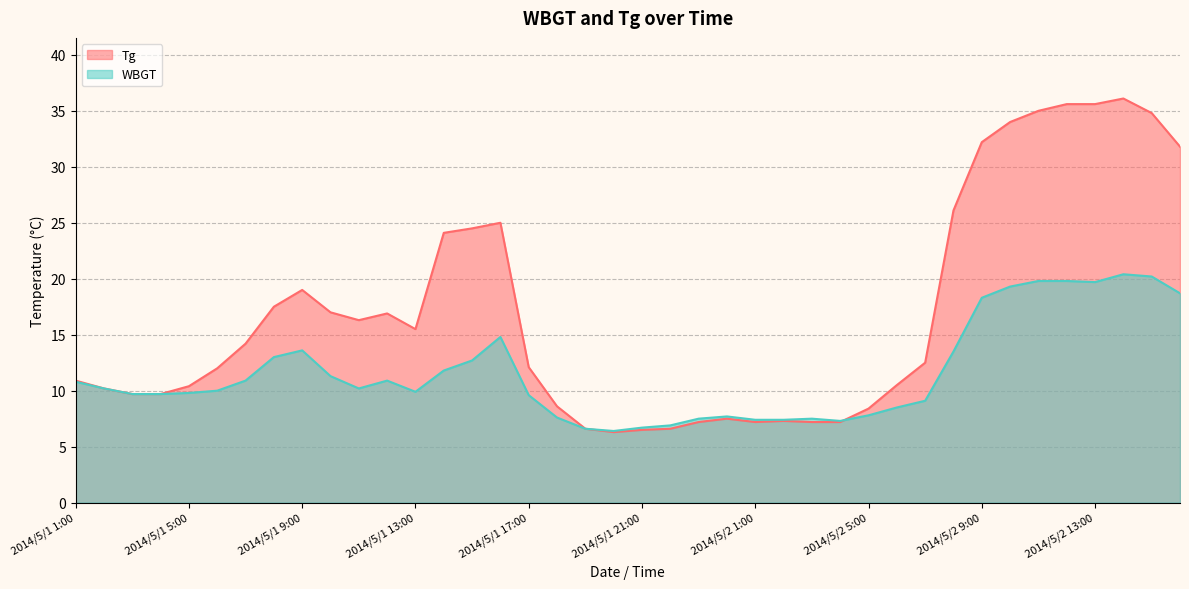

True or false: WBGT and Tg intersect in this chart.

True